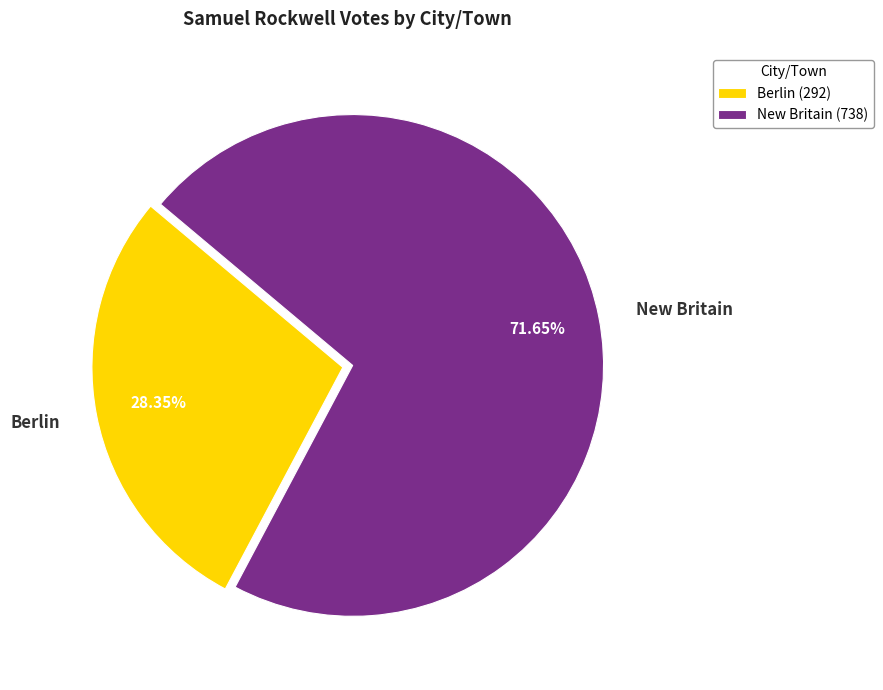

To the nearest percent, what is the difference between the largest and smallest slice percentages?

43%